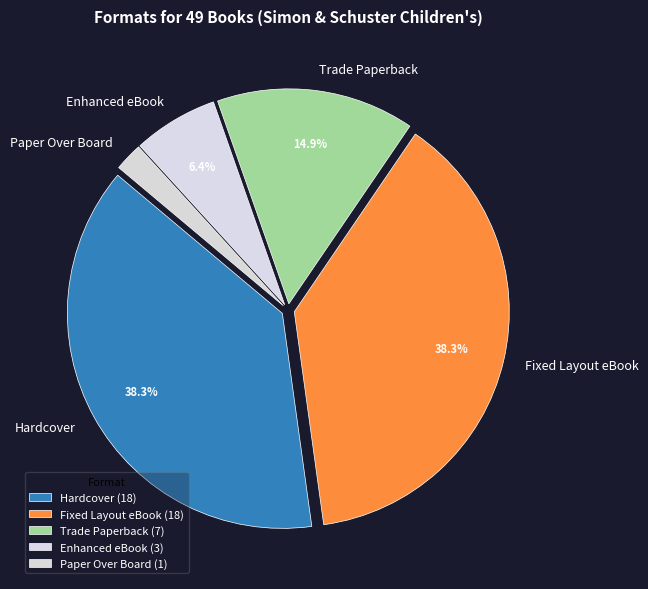

Does Paper Over Board account for over 50% of the chart?

No